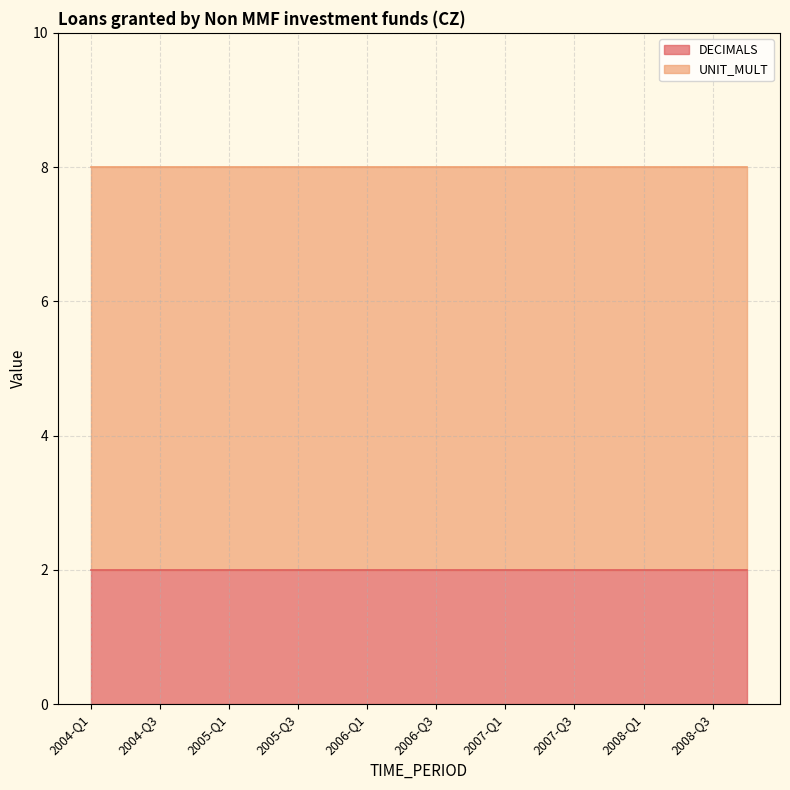

Reading right to left, list all the values displayed in this chart.

DECIMALS: 2	2	2	2	2	2	2	2	2	2	2	2	2	2	2	2	2	2	2	2
UNIT_MULT: 6	6	6	6	6	6	6	6	6	6	6	6	6	6	6	6	6	6	6	6